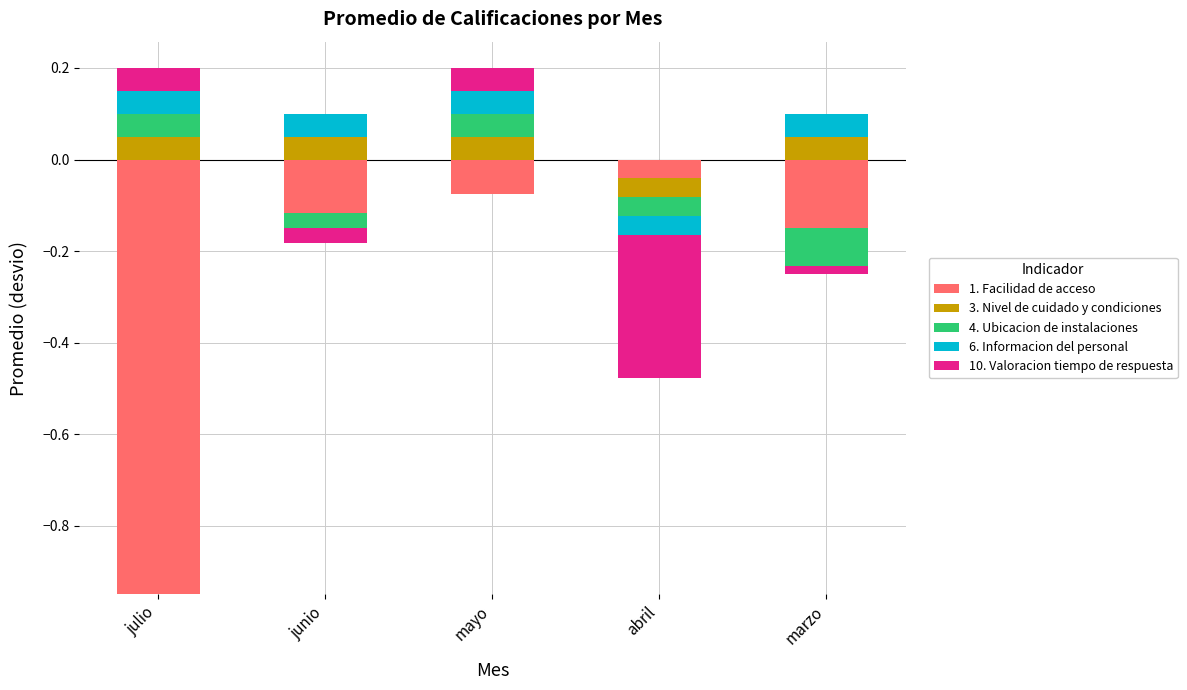

How many data points in 10. Valoracion tiempo de respuesta are above 0?

2